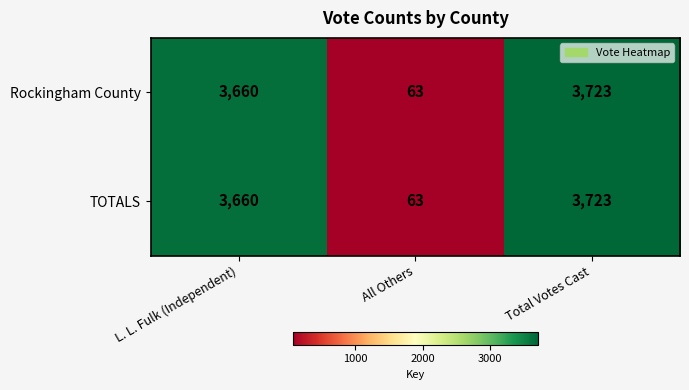

Rank the categories by TOTALS value from highest to lowest.

Total Votes Cast, L. L. Fulk (Independent), All Others